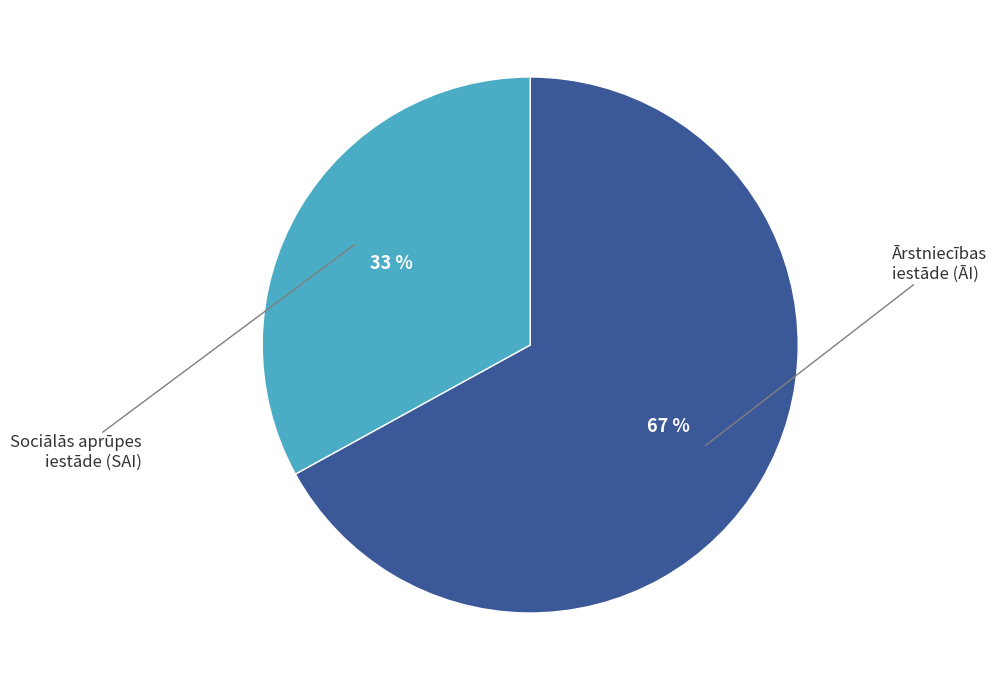

How many segments does this pie chart have?

2